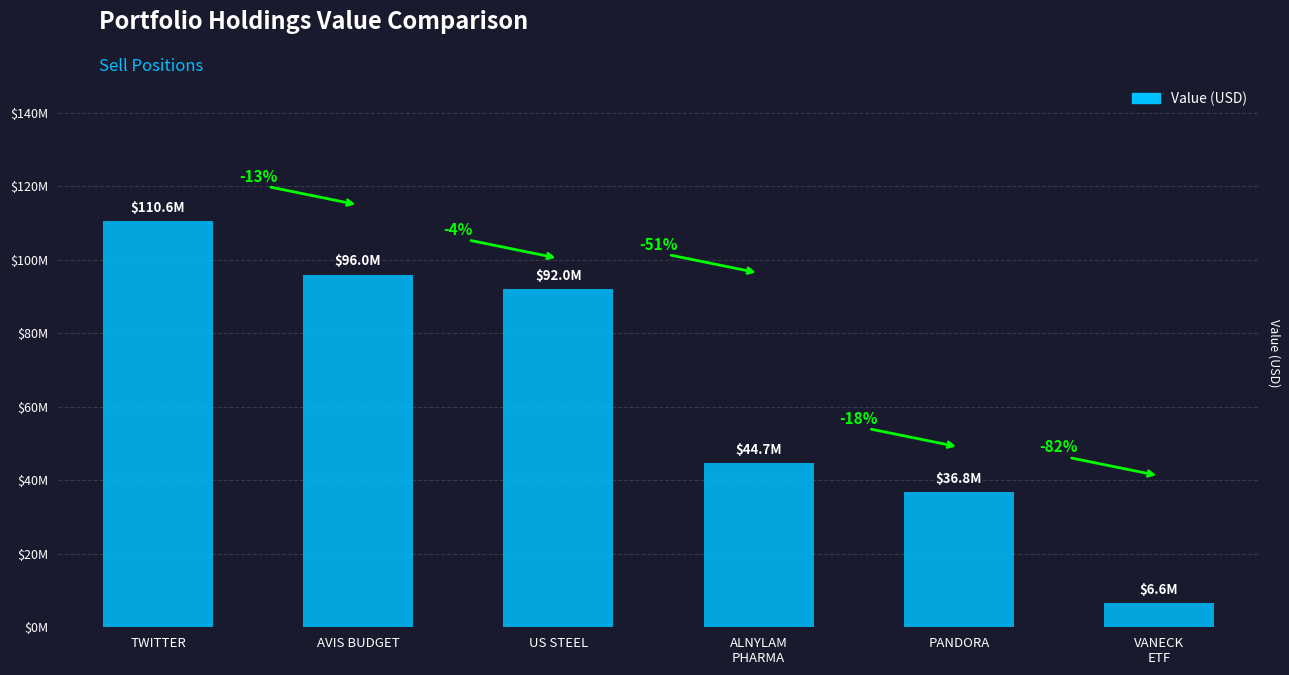

What is the change in value from TWITTER to PANDORA?

-73737000